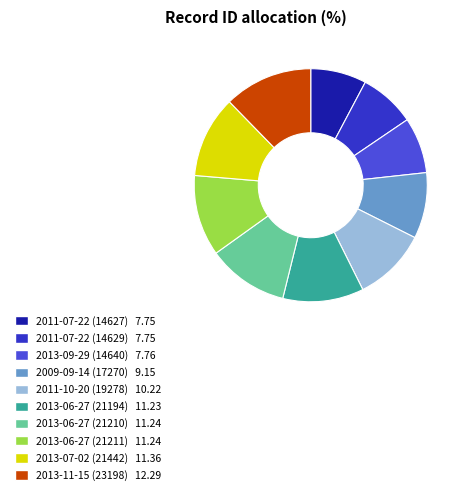

Which category has the smallest portion of the pie?

2011-07-22 (14627)